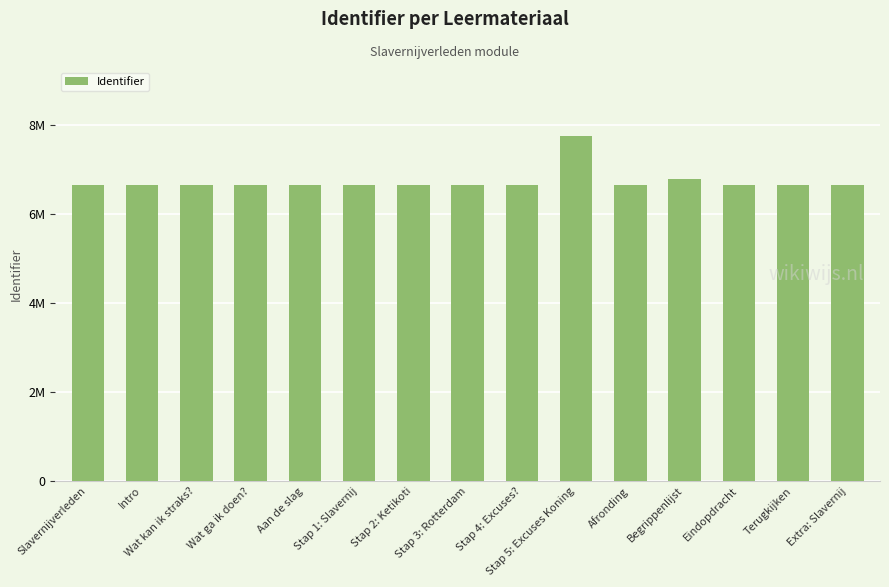

Are the bars horizontal?

No